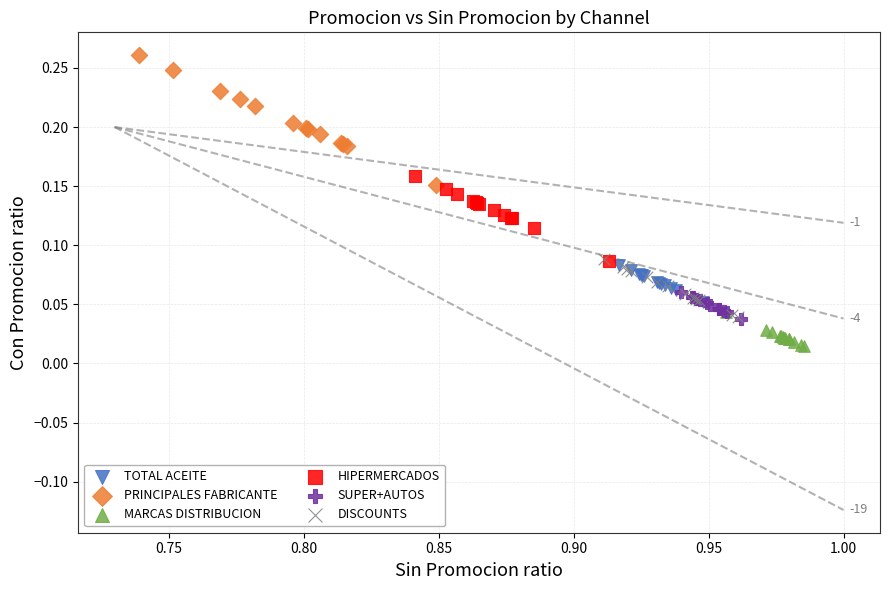

Which series has the largest Y range (max minus min)?

PRINCIPALES FABRICANTE